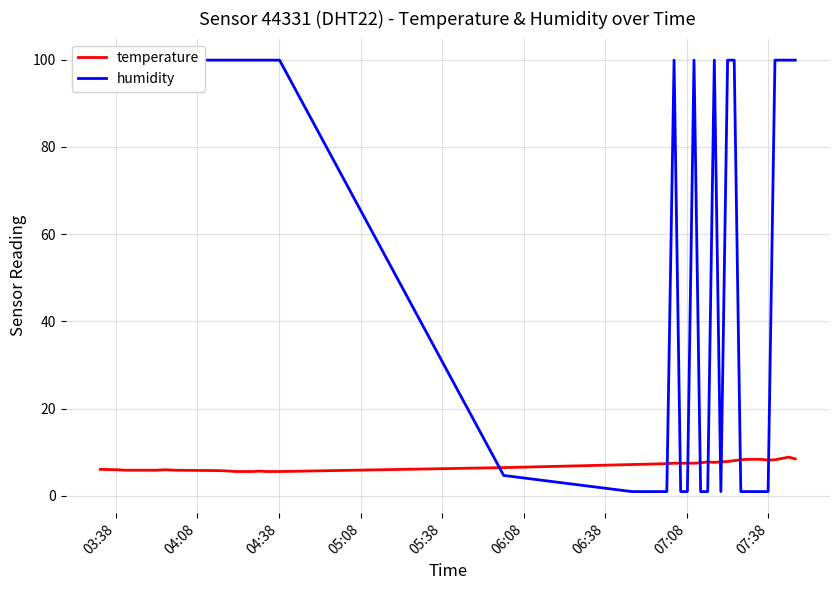

Is this an area chart (filled region under the line)?

No